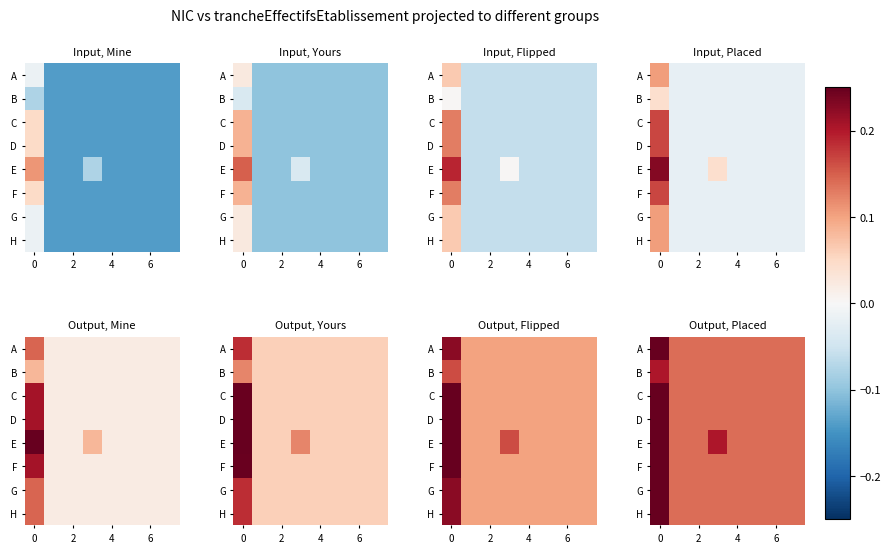

Rank the series by their maximum value, from lowest to highest.

B, A, C, D, E, F, G, H